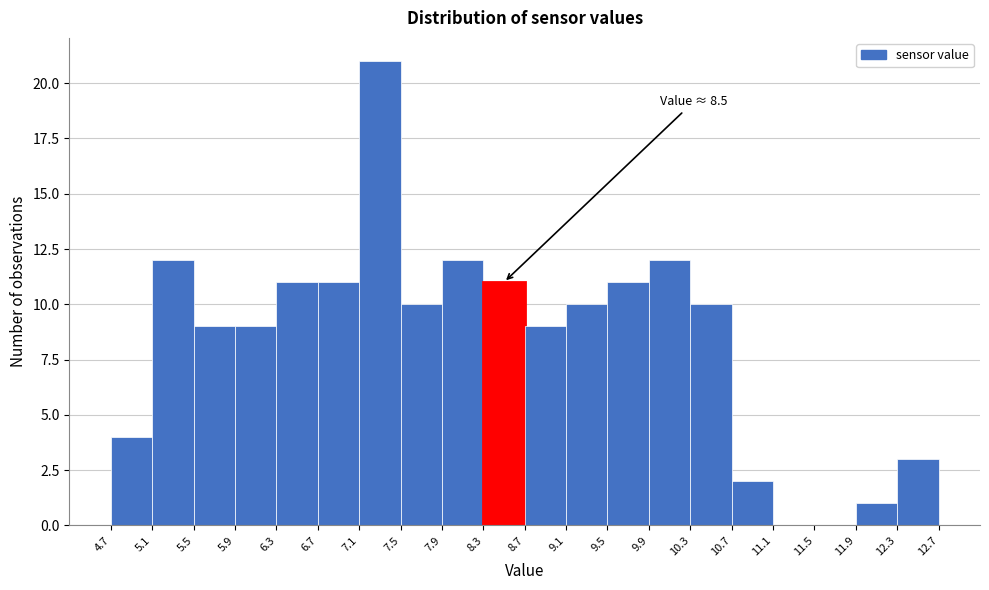

Over which range of the x-axis is the bar tallest?

7.1 to 7.5